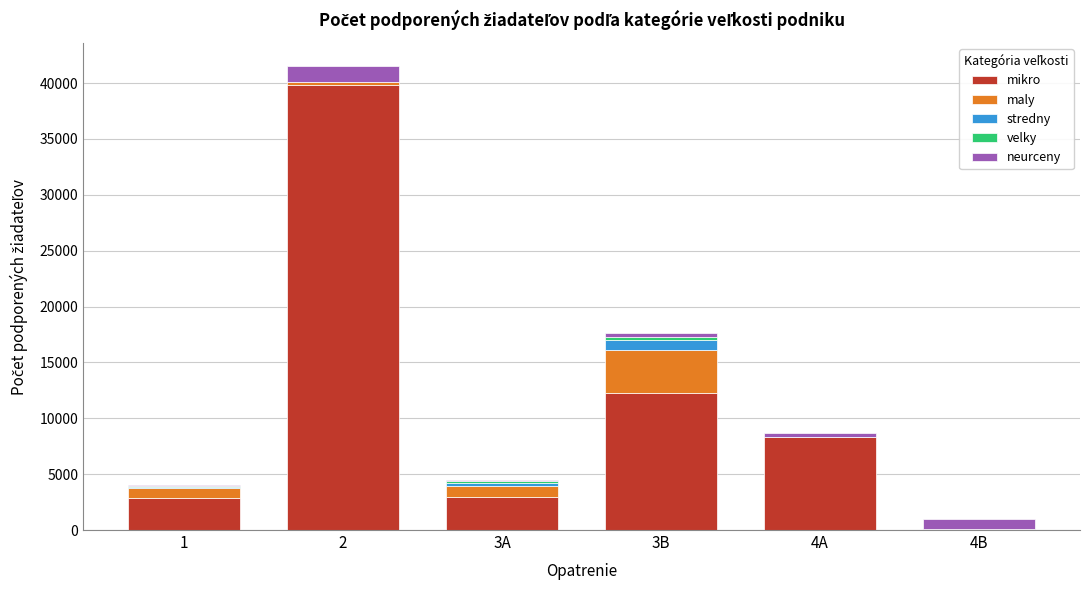

What is the highest value of the mikro series?

39782